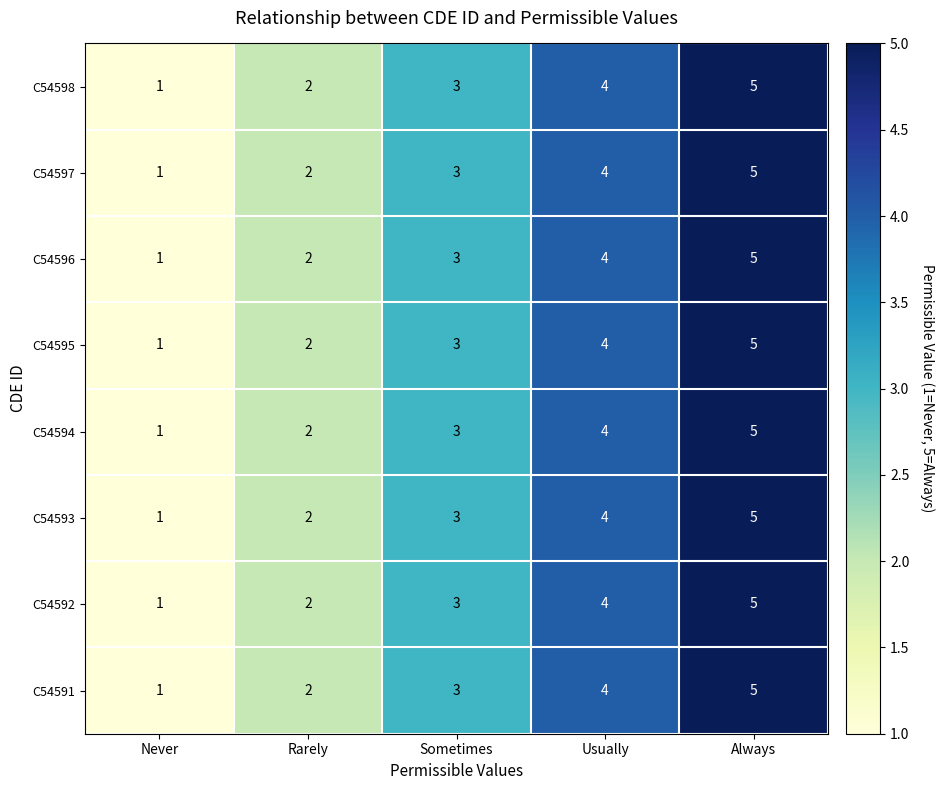

How many values in the C54592 series are below 3?

2